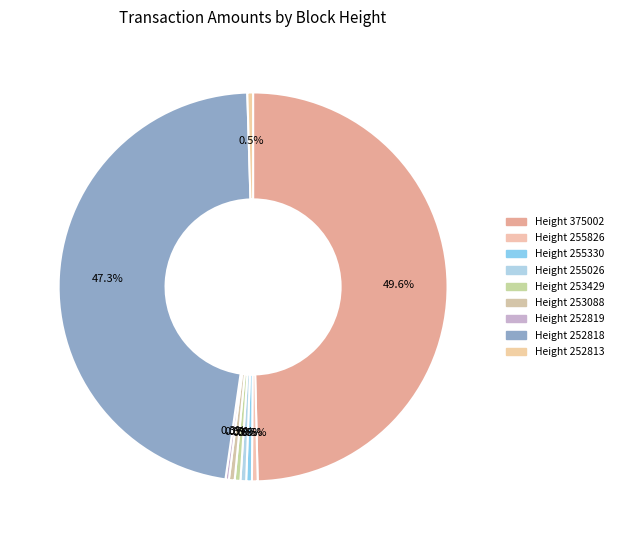

Rank the categories by value from highest to lowest.

375002, 252818, 255826, 255330, 255026, 253429, 253088, 252813, 252819